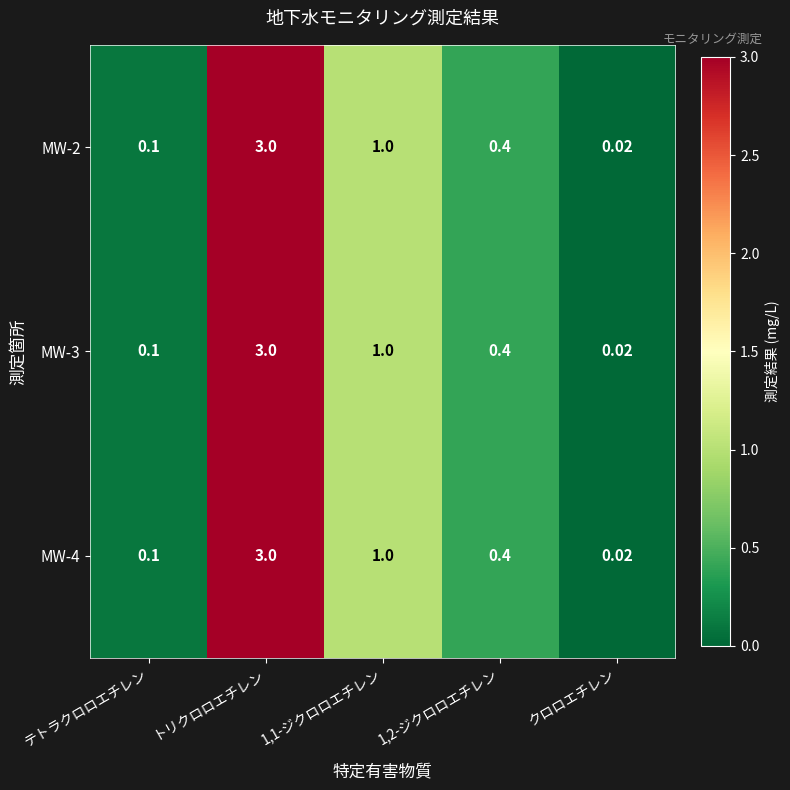

Which category has the highest value across all series?

トリクロロエチレン